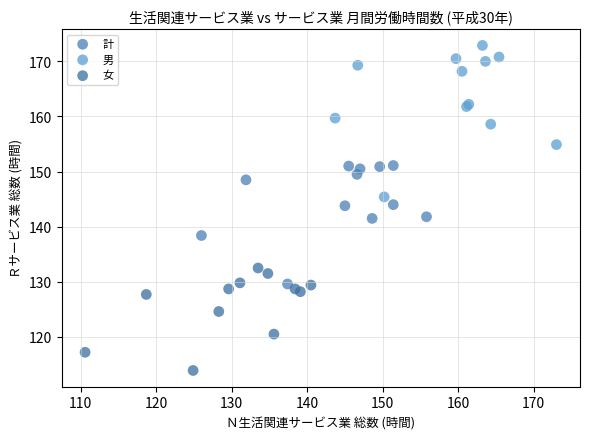

What are all the series names shown in the legend?

計, 男, 女